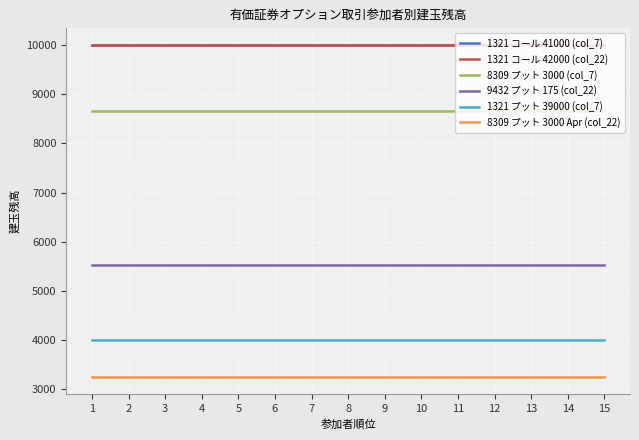

Reading left to right, list all the values displayed in this chart.

1321 コール 41000 (col_7): 1=10000	2=10000	3=10000	4=10000	5=10000	6=10000	7=10000	8=10000	9=10000	10=10000	11=10000	12=10000	13=10000	14=10000	15=10000
1321 コール 42000 (col_22): 1=10000	2=10000	3=10000	4=10000	5=10000	6=10000	7=10000	8=10000	9=10000	10=10000	11=10000	12=10000	13=10000	14=10000	15=10000
8309 プット 3000 (col_7): 1=8654	2=8654	3=8654	4=8654	5=8654	6=8654	7=8654	8=8654	9=8654	10=8654	11=8654	12=8654	13=8654	14=8654	15=8654
9432 プット 175 (col_22): 1=5518	2=5518	3=5518	4=5518	5=5518	6=5518	7=5518	8=5518	9=5518	10=5518	11=5518	12=5518	13=5518	14=5518	15=5518
1321 プット 39000 (col_7): 1=4000	2=4000	3=4000	4=4000	5=4000	6=4000	7=4000	8=4000	9=4000	10=4000	11=4000	12=4000	13=4000	14=4000	15=4000
8309 プット 3000 Apr (col_22): 1=3244	2=3244	3=3244	4=3244	5=3244	6=3244	7=3244	8=3244	9=3244	10=3244	11=3244	12=3244	13=3244	14=3244	15=3244